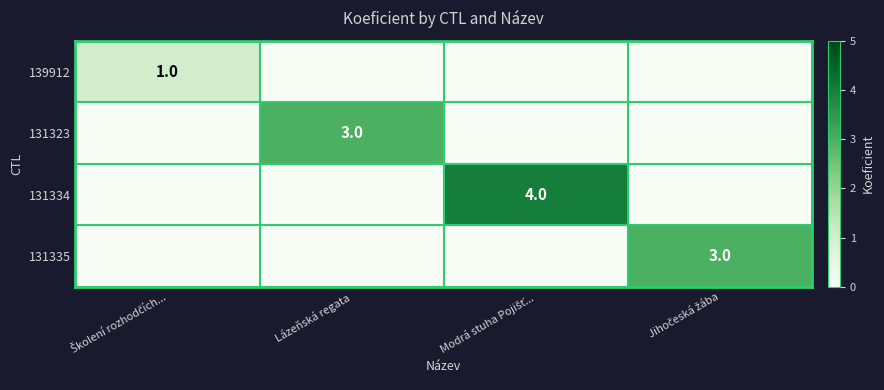

Rank the series by their maximum value, from highest to lowest.

131334, 131323, 131335, 139912